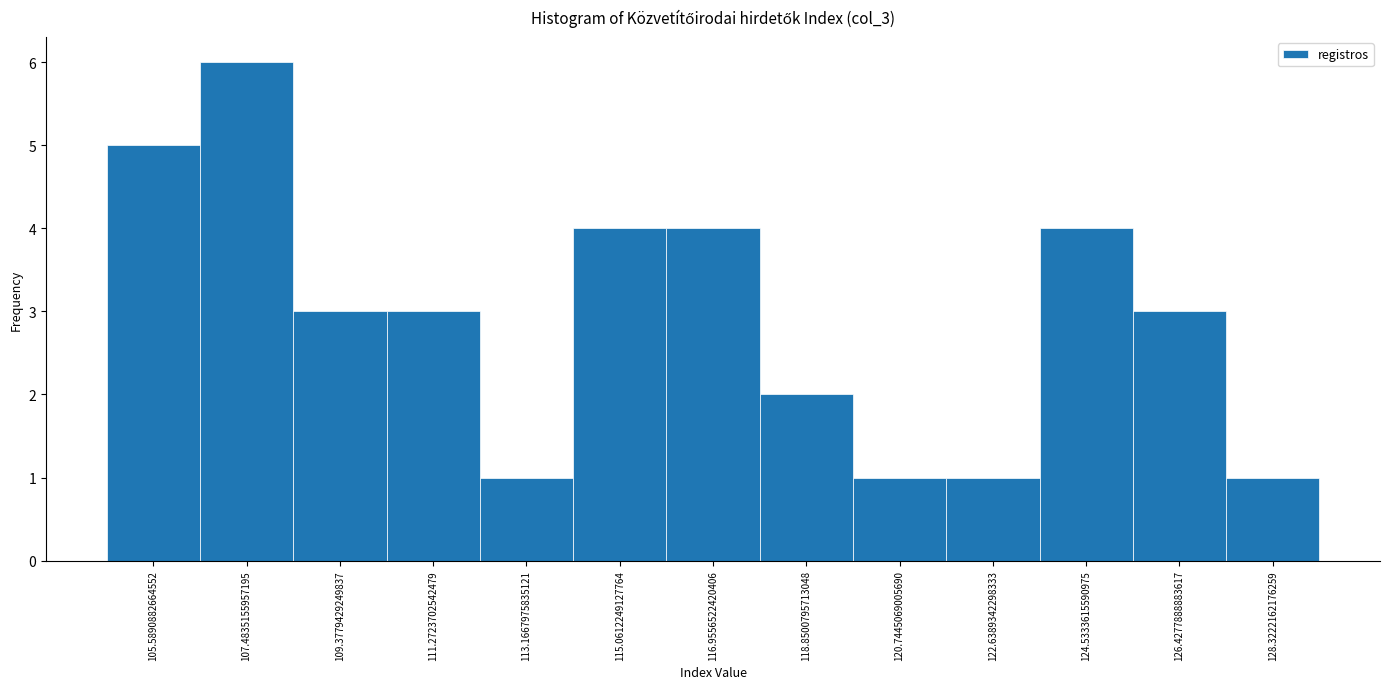

Reading right to left, transcribe all the data shown in this chart.

1	3	4	1	1	2	4	4	1	3	3	6	5